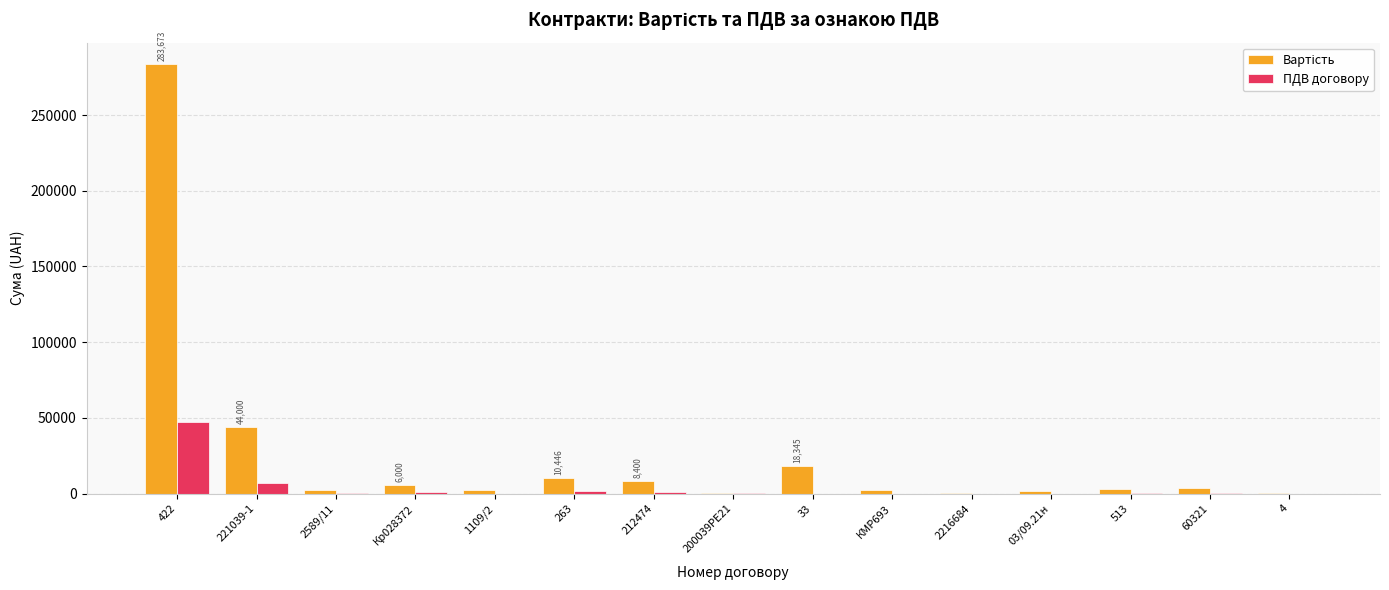

Does the chart contain stacked bars?

No